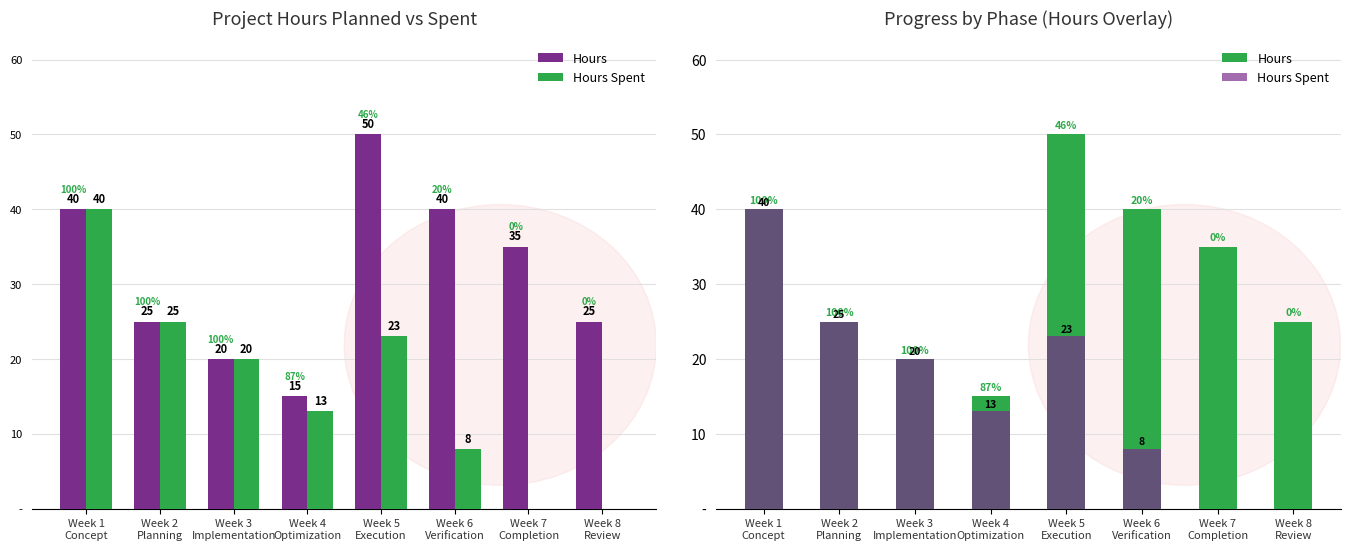

What is the maximum value shown in the chart?

50